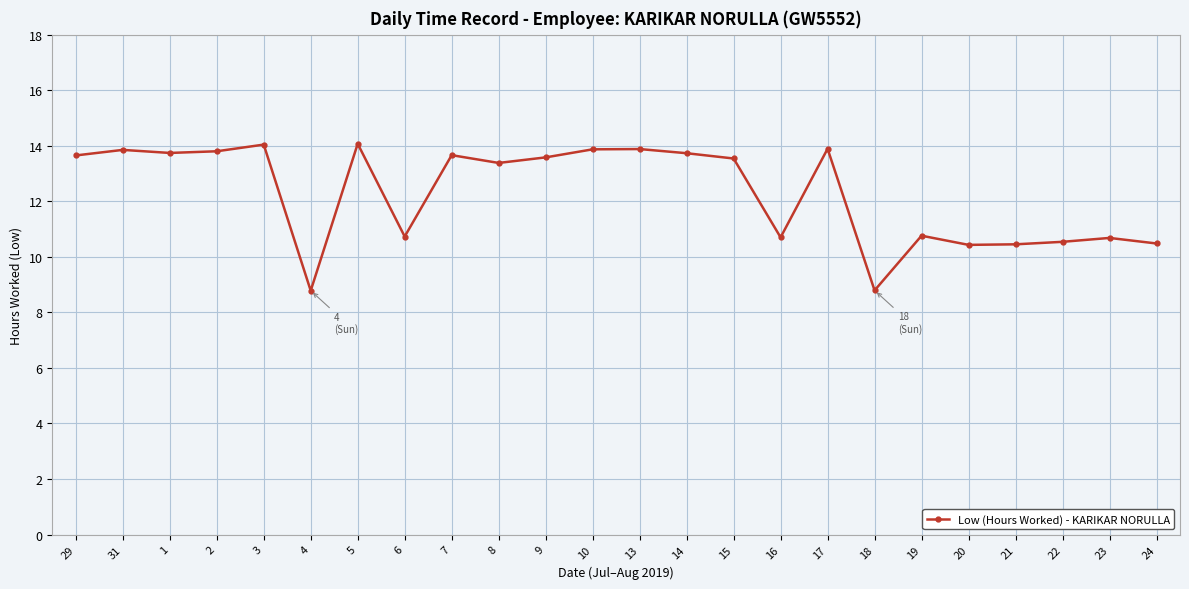

What is the minimum value shown in the chart?

8.8